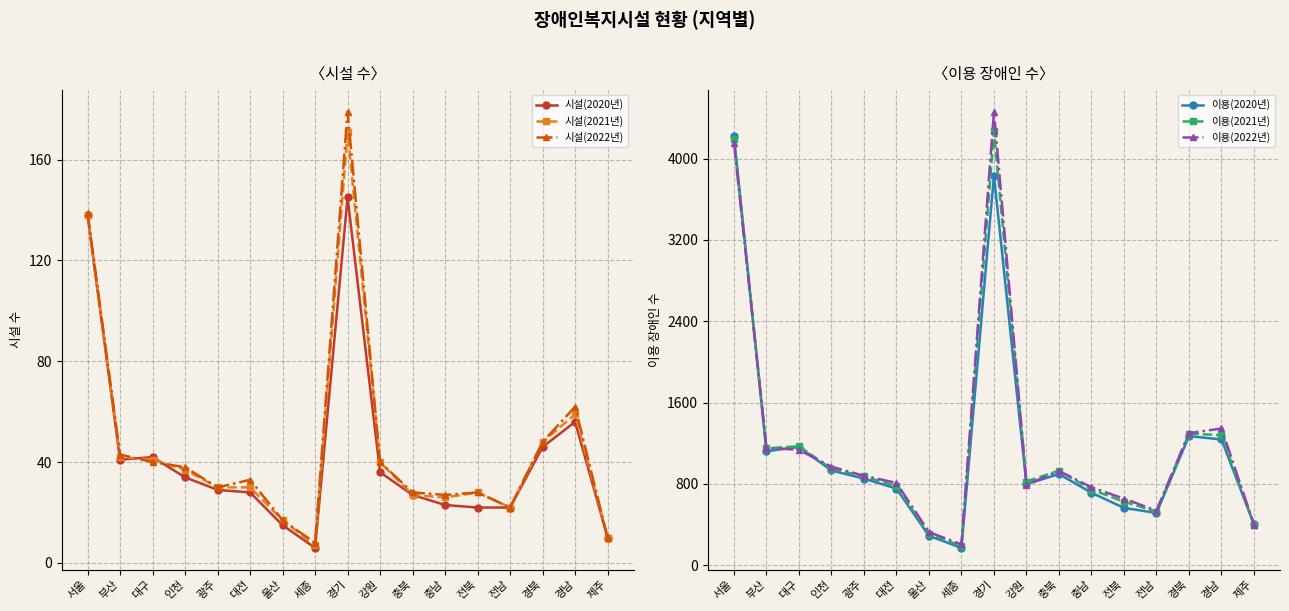

True or false: 이용(2021년) has more than 1 points higher than both neighbors.

True